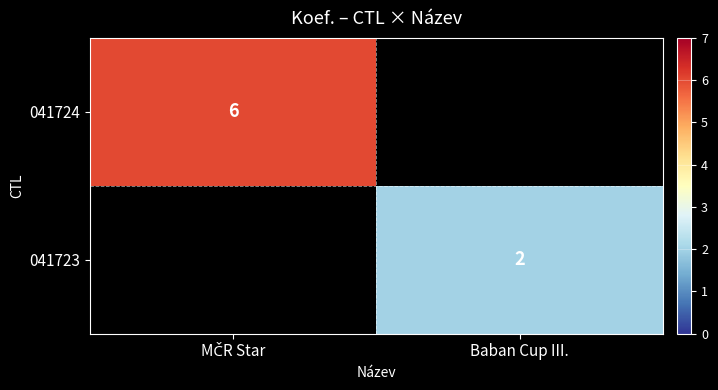

At how many categories does at least one series exceed 0?

2